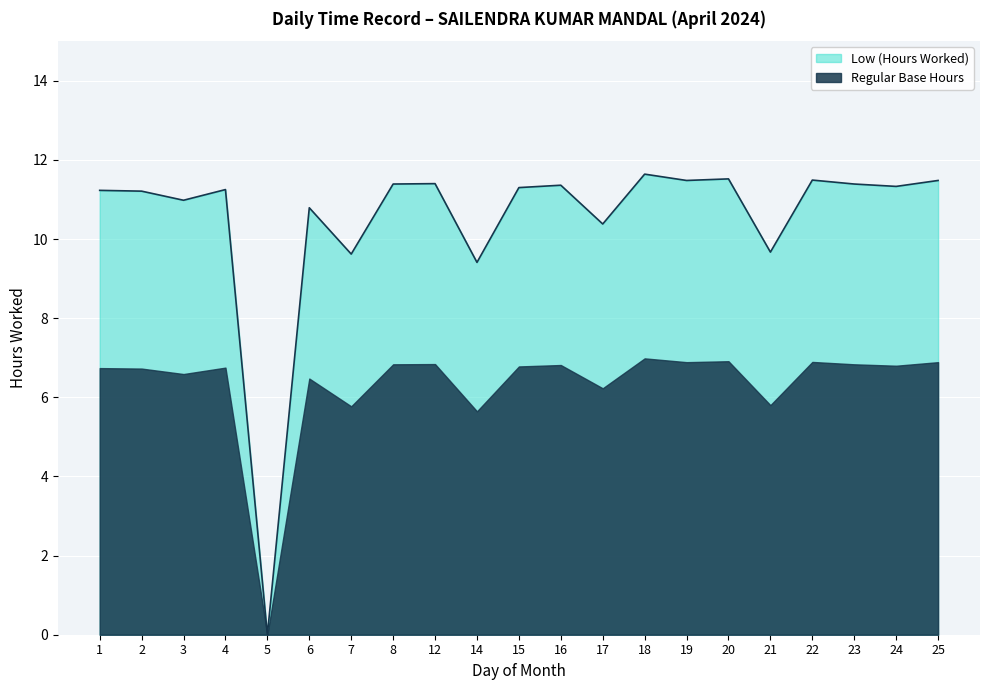

What value does the data have at 7?

9.6